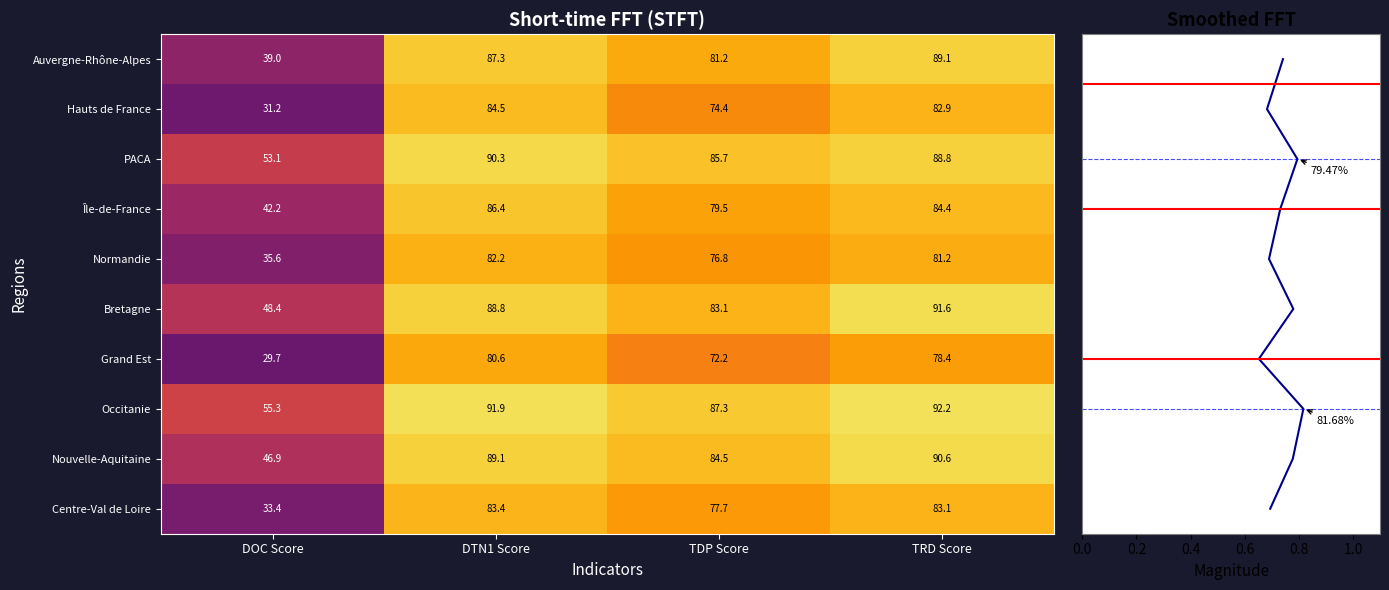

How many data points does each series have?

4